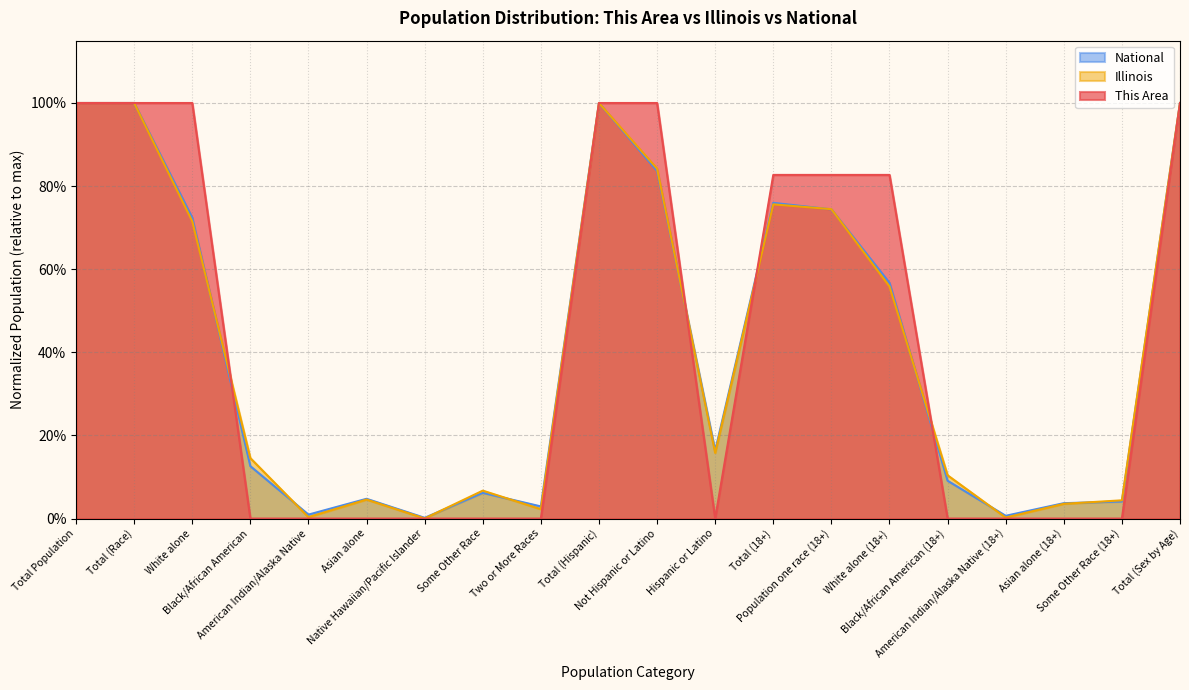

What is the label of the 17th point from the right?

Black/African American